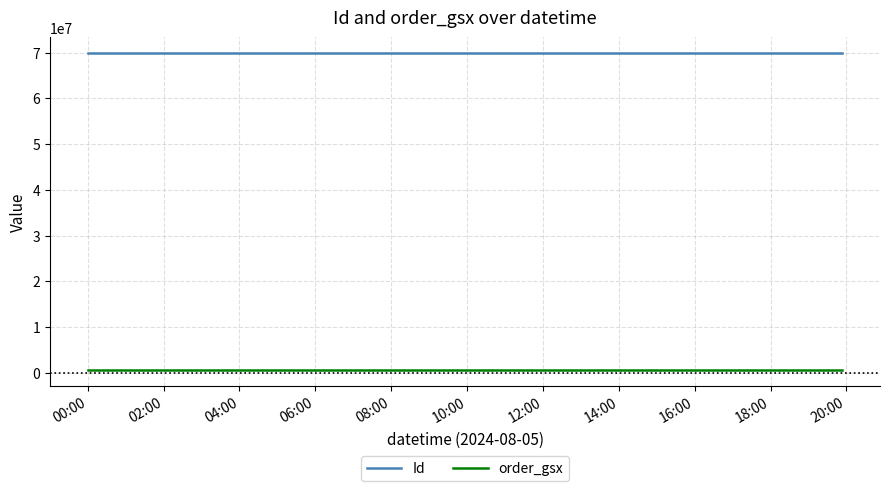

Which series has the largest total across all categories?

Id